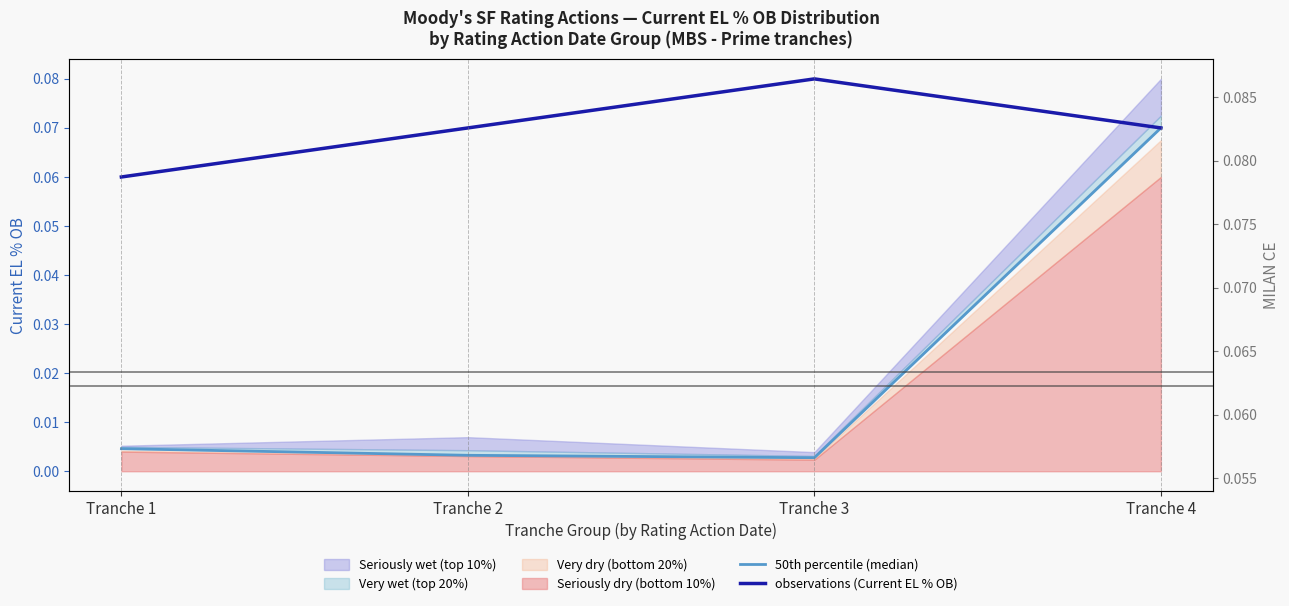

At which label does observations (Current EL % OB) reach its peak?

Tranche 3